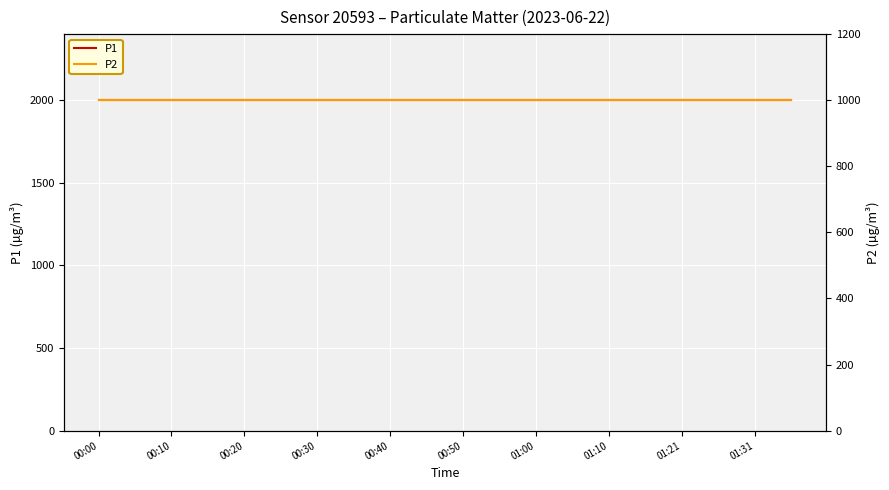

How many categories are shown in the chart?

20